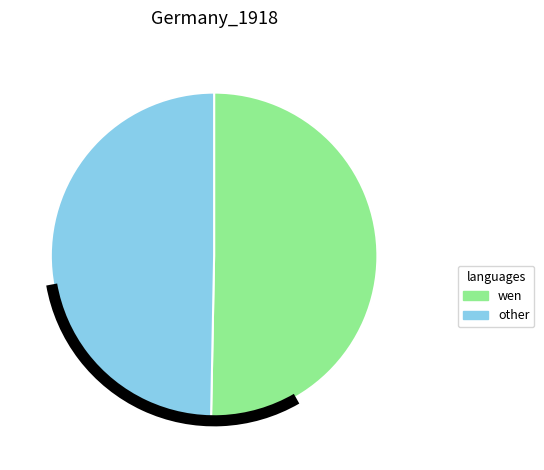

Is there a majority slice in this chart?

Yes